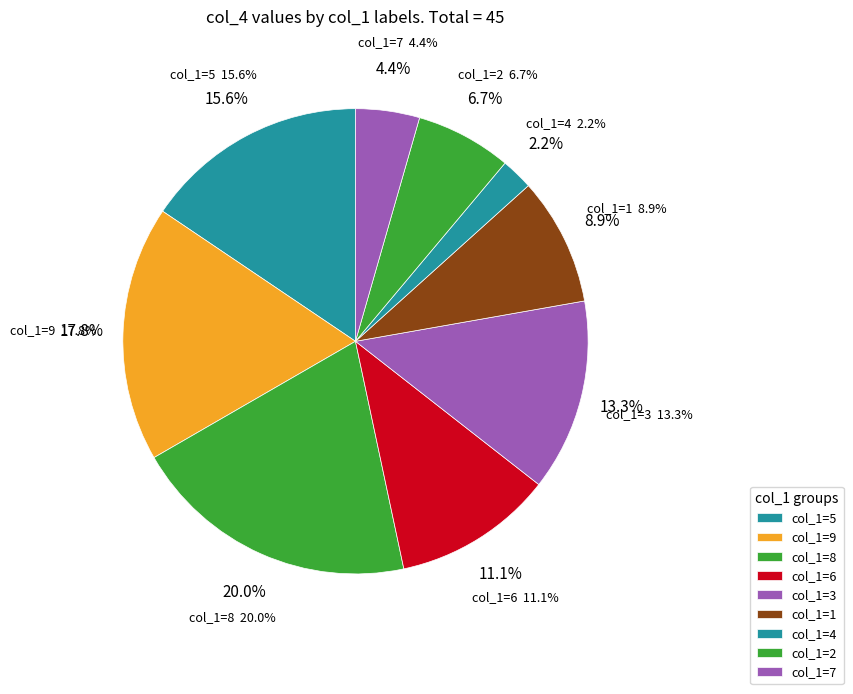

Does 2 represent more than half of the total?

No